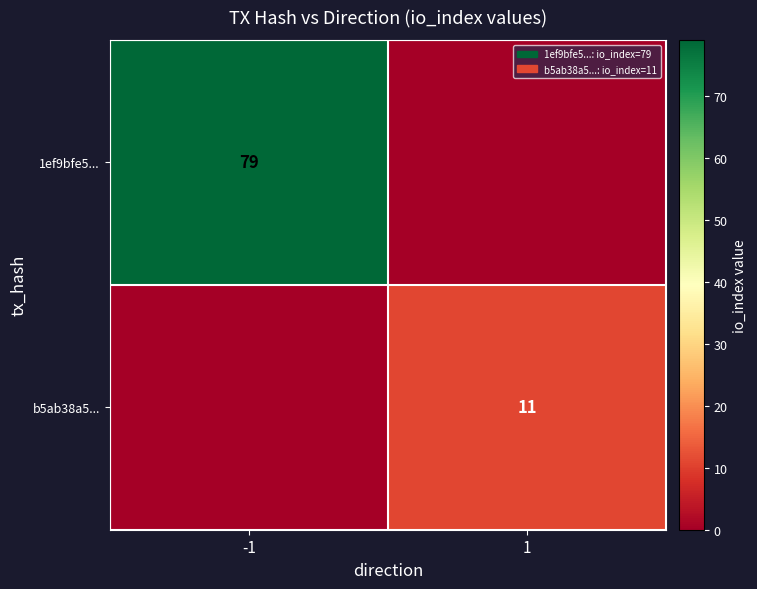

The value of b5ab38a5... at 1 is 3. True or false?

False